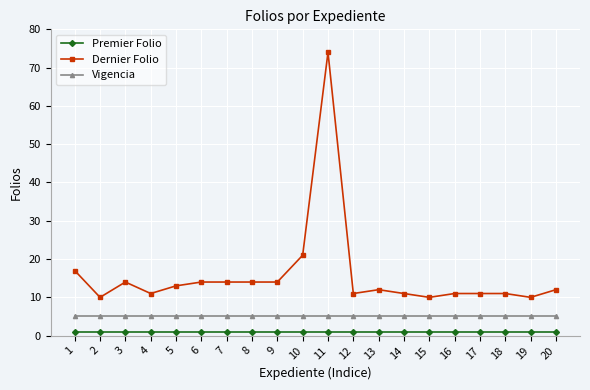

True or false: Premier Folio and Dernier Folio cross at least once.

False